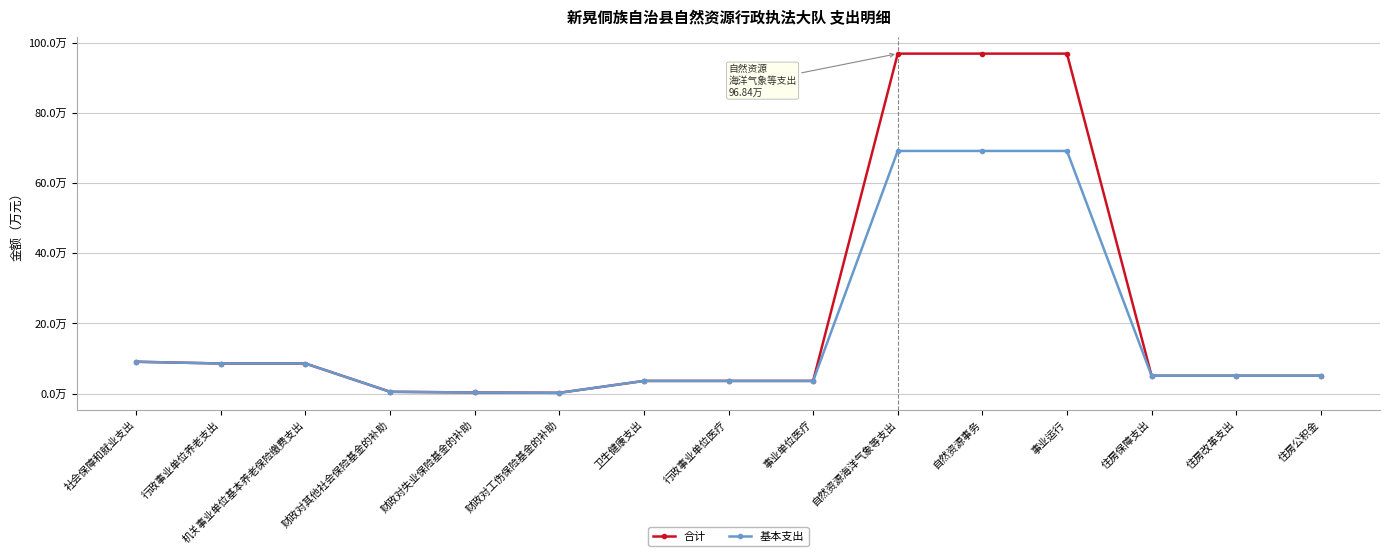

Rank the categories by 合计 value from highest to lowest.

自然资源海洋气象等支出, 自然资源事务, 事业运行, 社会保障和就业支出, 行政事业单位养老支出, 机关事业单位基本养老保险缴费支出, 住房保障支出, 住房改革支出, 住房公积金, 卫生健康支出, 行政事业单位医疗, 事业单位医疗, 财政对其他社会保险基金的补助, 财政对失业保险基金的补助, 财政对工伤保险基金的补助